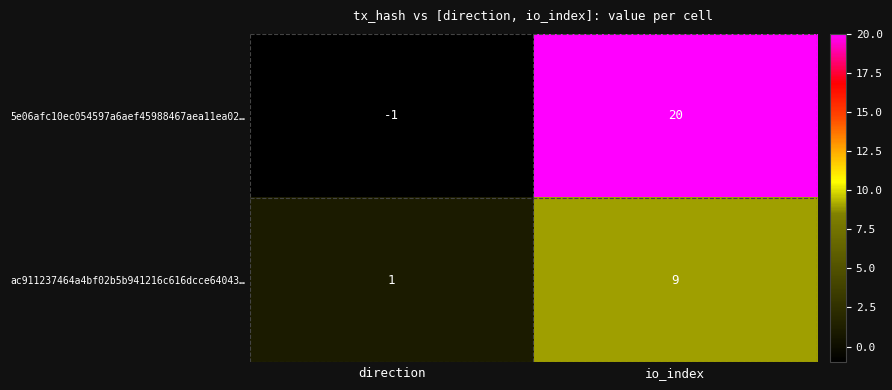

Reading left to right, list all the values displayed in this chart.

5e06afc10ec054597a6aef45988467aea11ea02…: direction=-1	io_index=20
ac911237464a4bf02b5b941216c616dcce64043…: direction=1	io_index=9